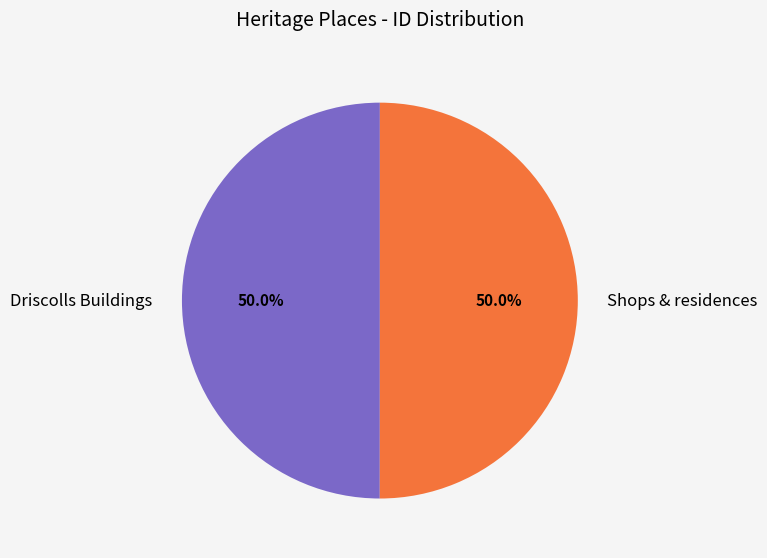

What portion of the pie excludes Shops & residences?

50.0%